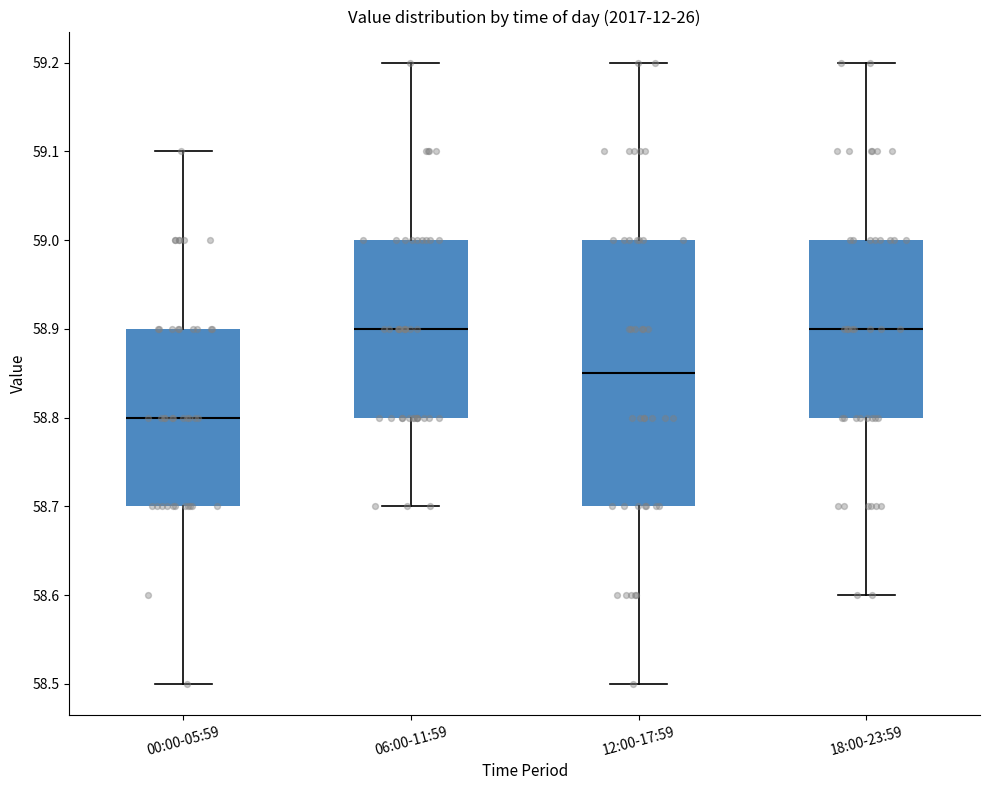

Reading left to right, read every box against the y-axis: the position of its median line, the range the box covers, and the ends of its whiskers. The values are not printed on the chart, so give them approximately, as read against the axis.

00:00-05:59: median 58.80, box 58.70 to 58.90, whiskers 58.50 to 59.10
06:00-11:59: median 58.90, box 58.80 to 59.00, whiskers 58.70 to 59.20
12:00-17:59: median 58.85, box 58.70 to 59.00, whiskers 58.50 to 59.20
18:00-23:59: median 58.90, box 58.80 to 59.00, whiskers 58.60 to 59.20